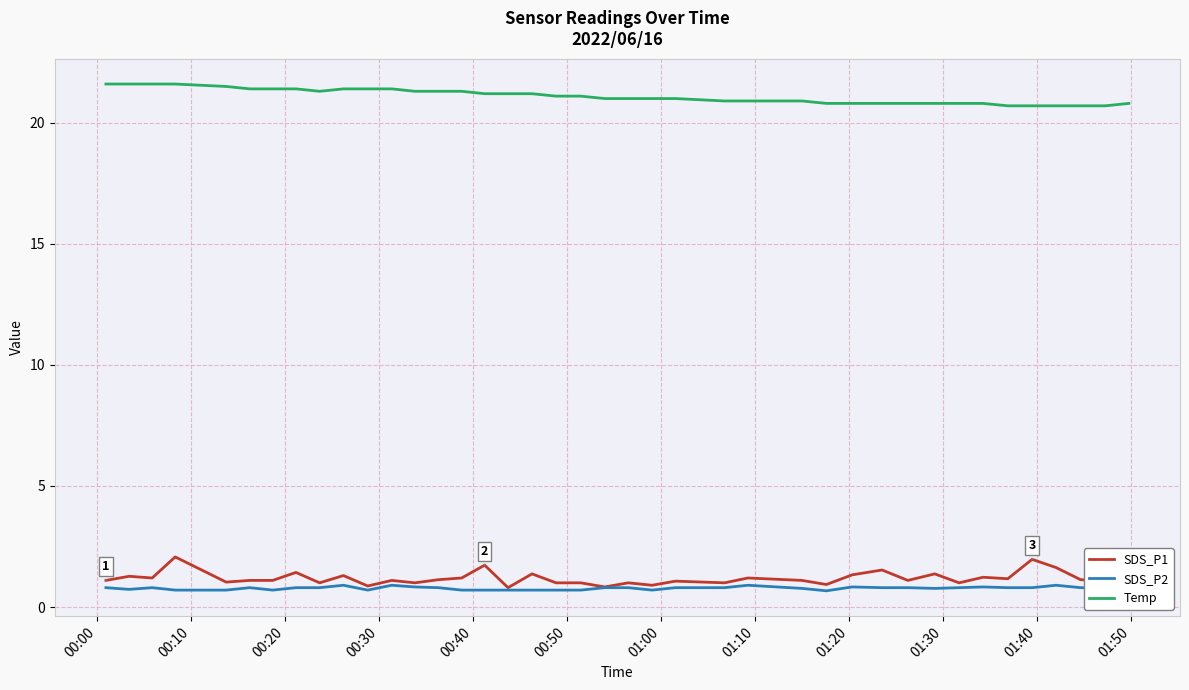

What is the lowest value of the SDS_P1 series?

0.8